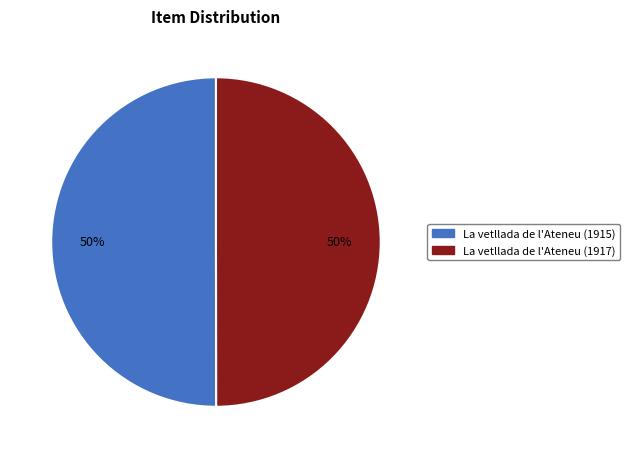

Do La vetllada de l'Ateneu (1915) and La vetllada de l'Ateneu (1917) together represent more than half of the pie?

Yes